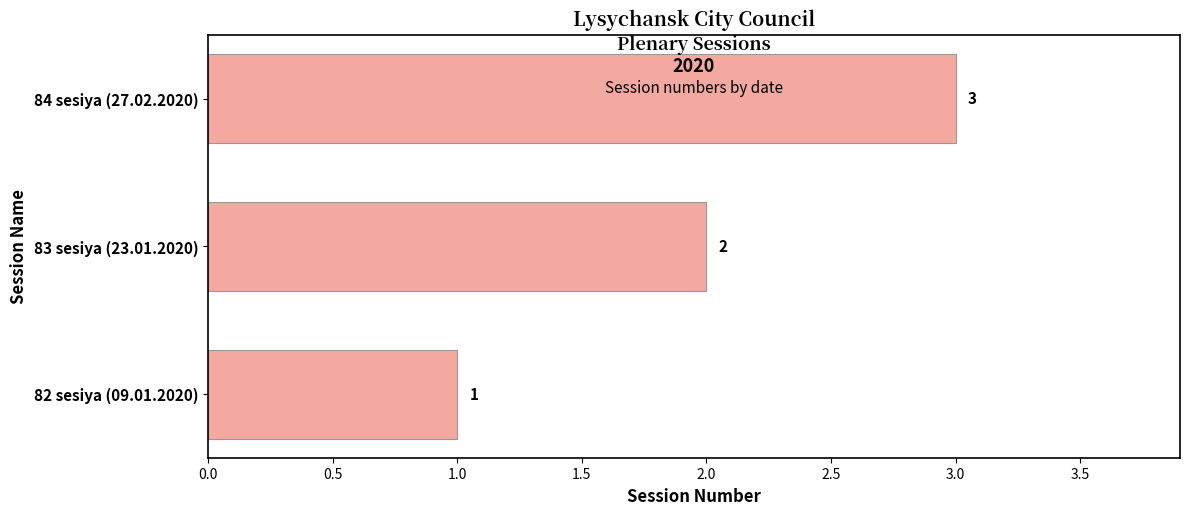

Is it true that the value at 84 sesiya (27.02.2020) is 3?

True